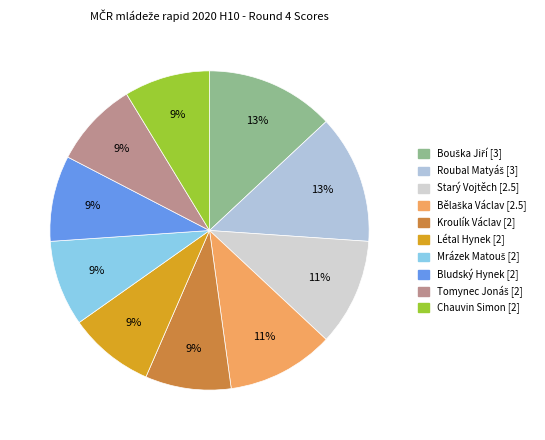

Which slice is the largest?

Bouška Jiří